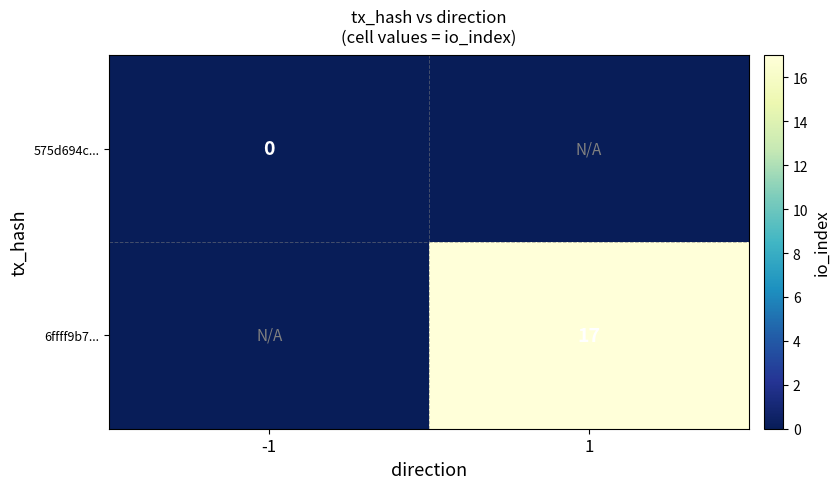

Is it true that 6ffff9b7... equals 23 at 1?

False